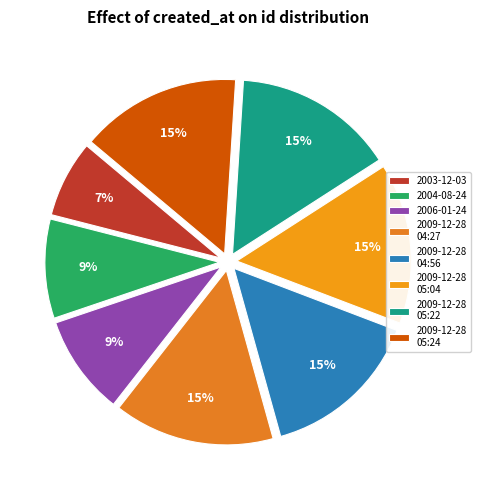

Which slice is the largest?

2009-12-28 05:24